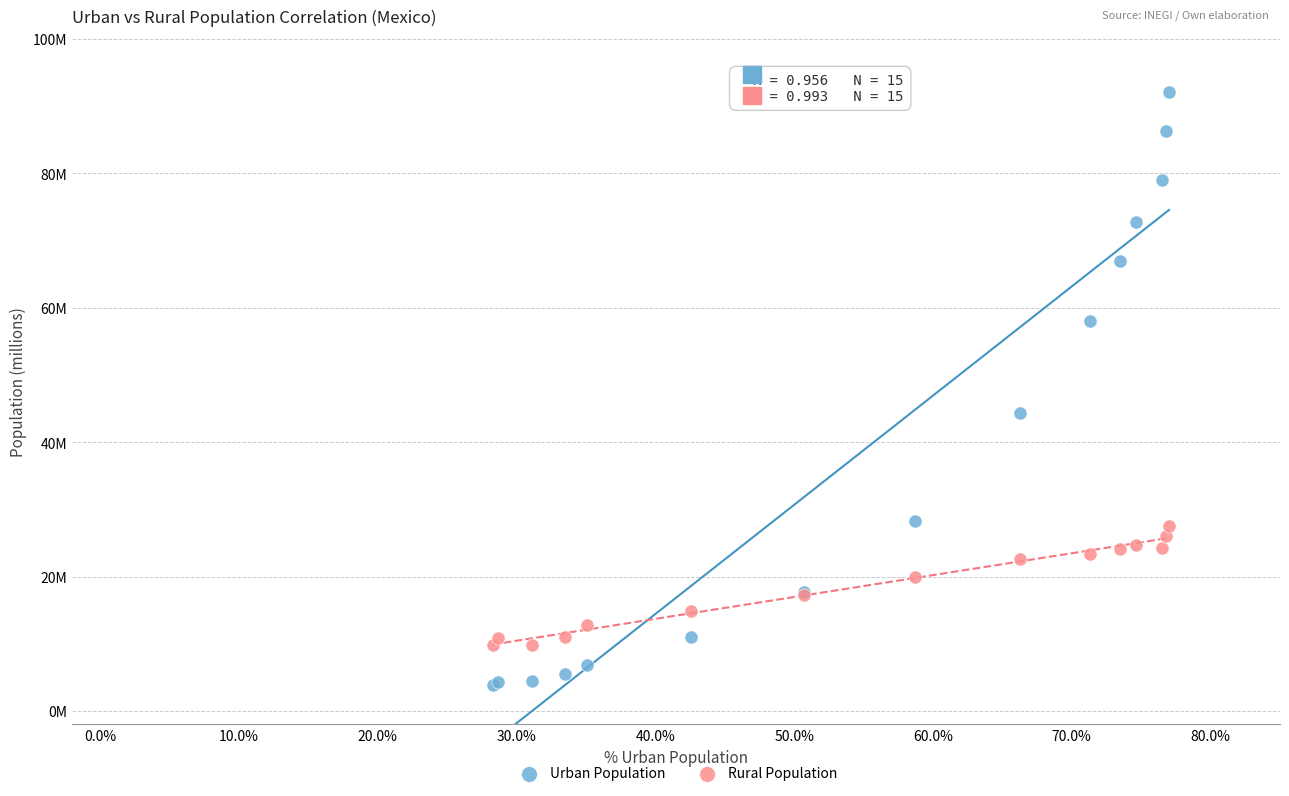

What are all the series names shown in the legend?

Urban Population, Rural Population